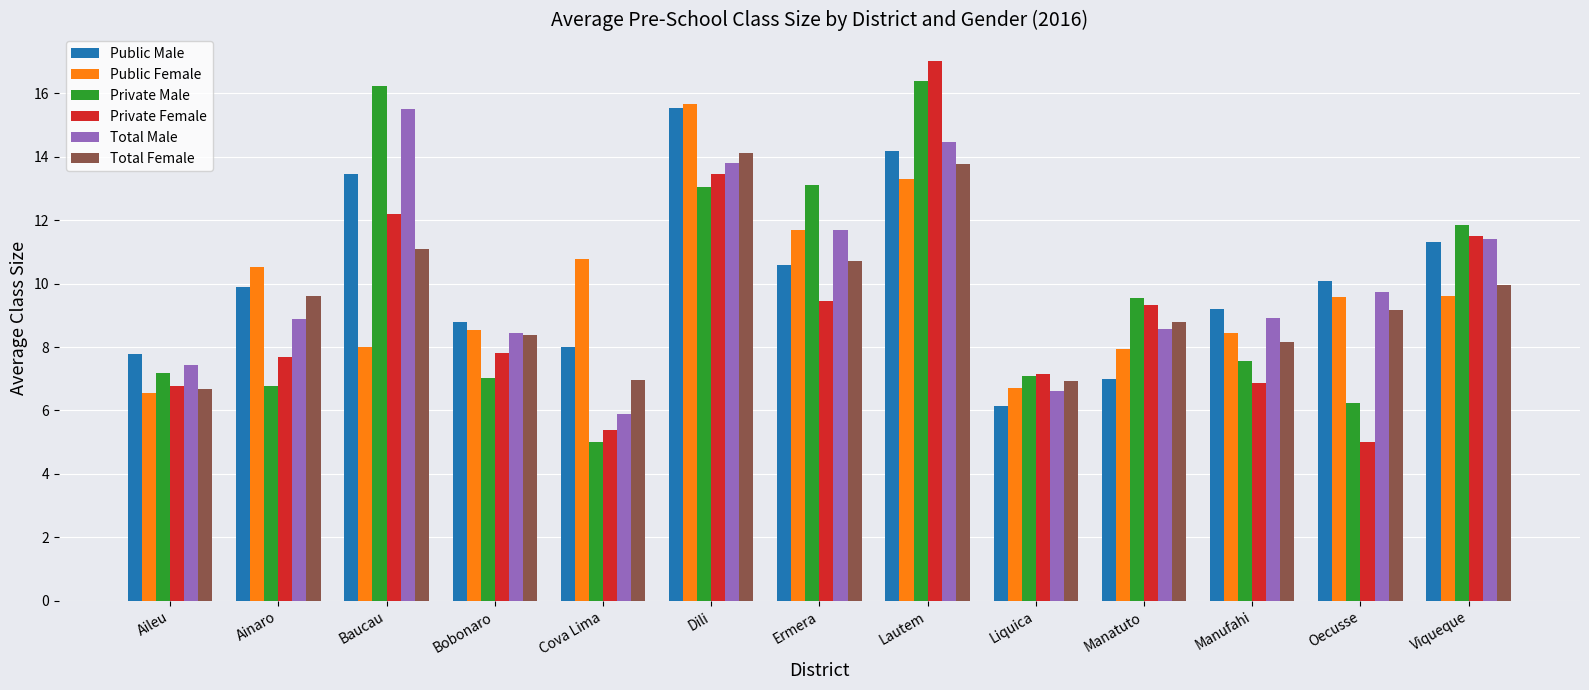

At which category is the sum across all series the highest?

Lautem